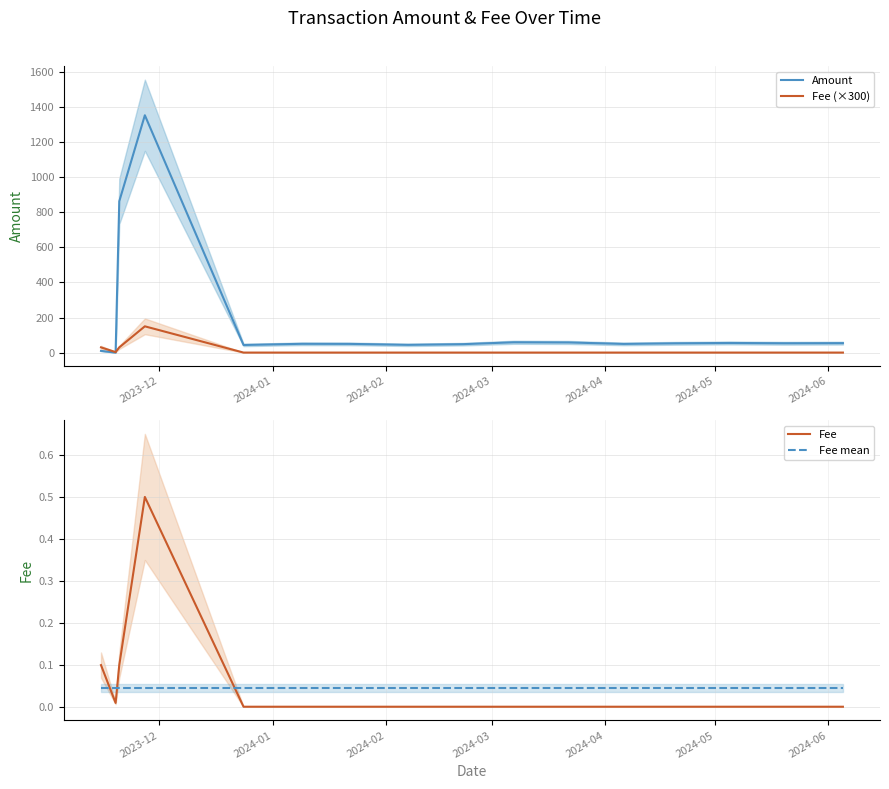

What are all the series names shown in the legend?

Amount, Fee (×300), Fee, Fee mean